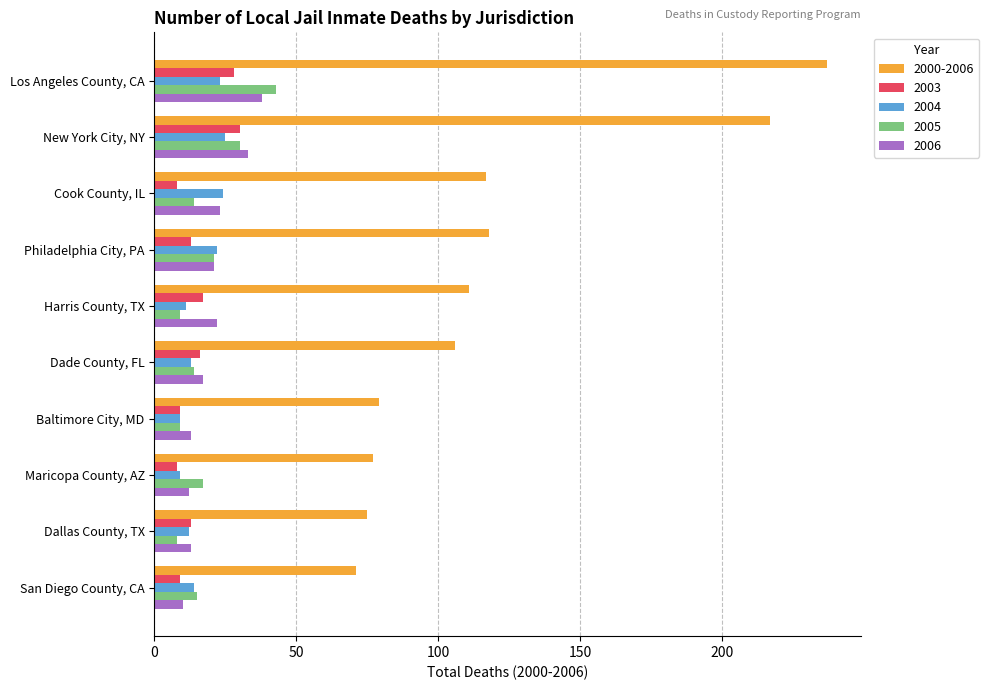

The value of 2003 at Baltimore City, MD is 9. True or false?

True